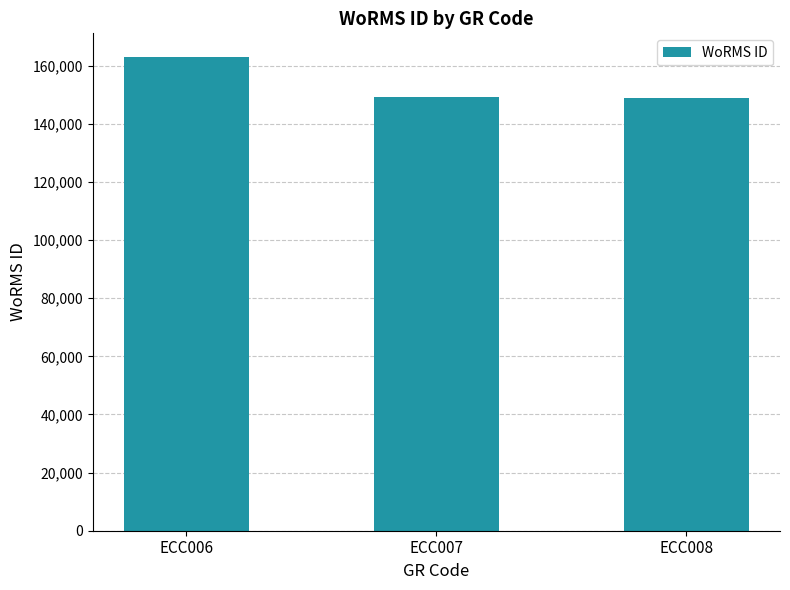

What is the average value?

153742